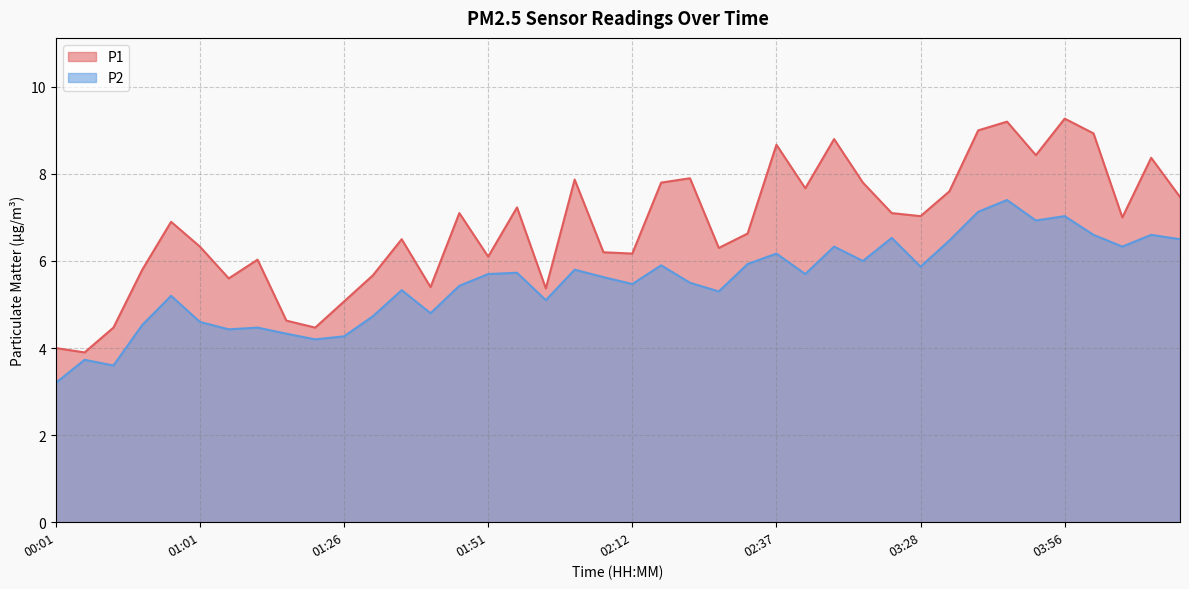

What is the difference between the highest and lowest values at 00:25?

0.2